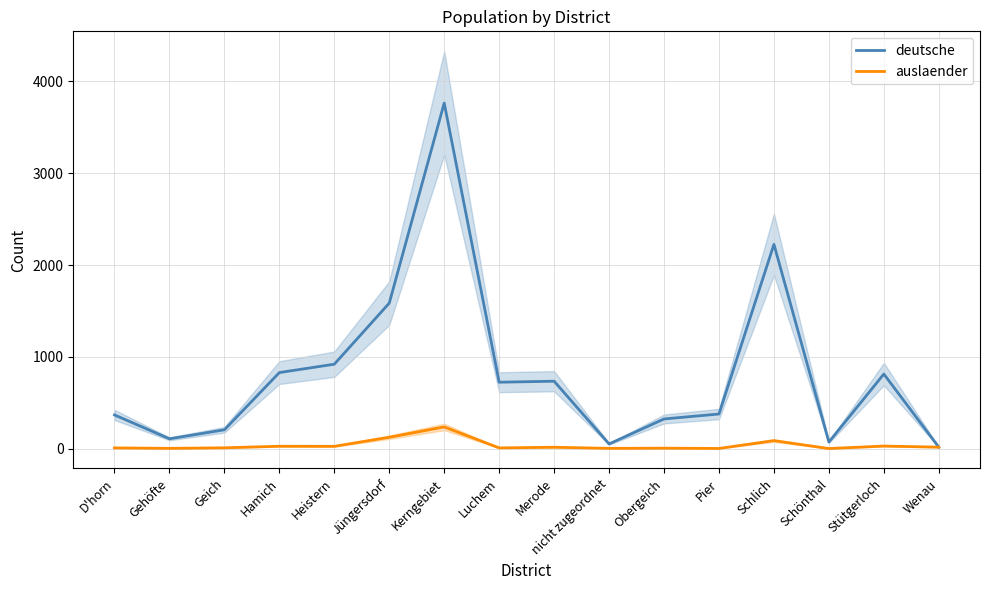

What are all the series names shown in the legend?

deutsche, auslaender